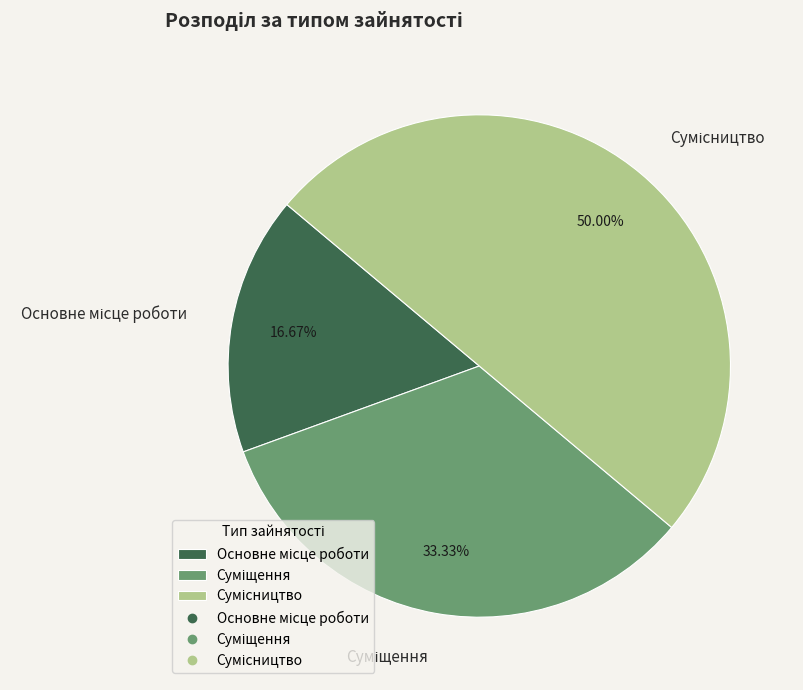

What portion of the pie excludes Сумісництво?

50.0%